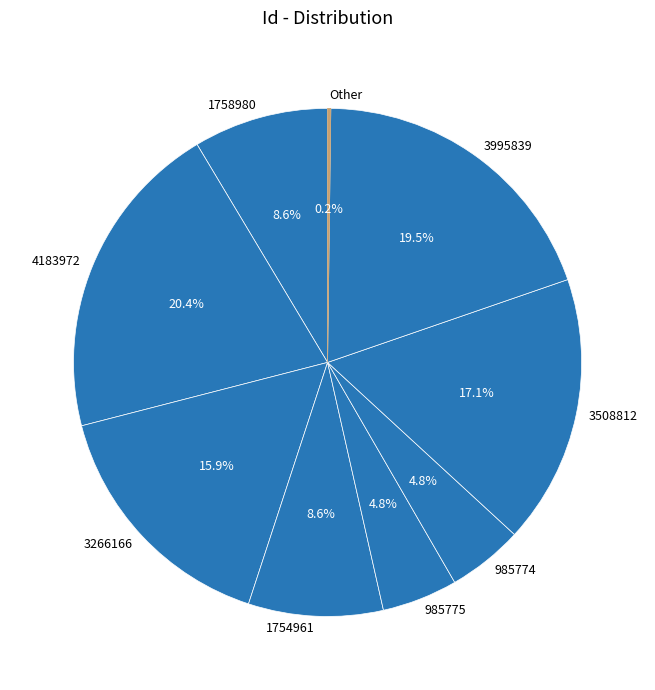

To the nearest percent, what is the difference between the 4183972 and 1754961 slice percentages?

12%